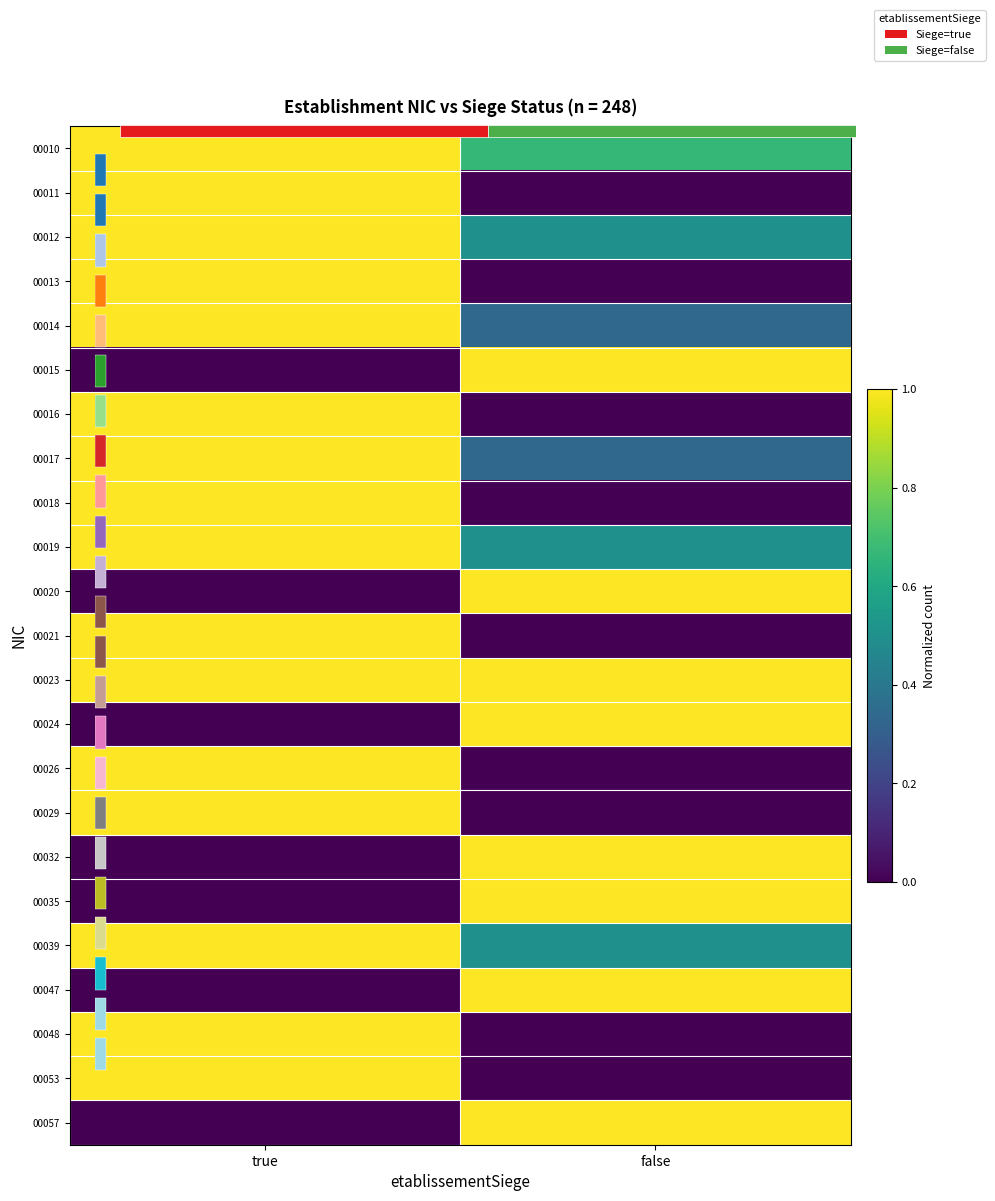

Is the value of 00014 at true greater than the value of 00019 at false?

Yes